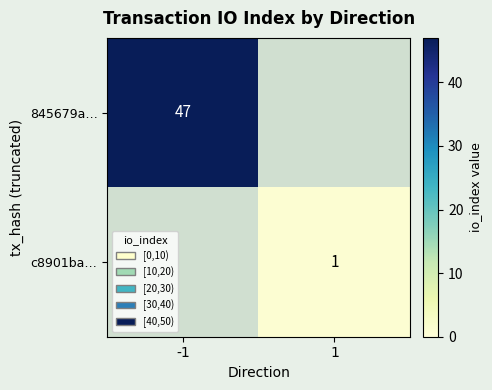

The c8901ba… series shows 1 at 1. True or false?

True